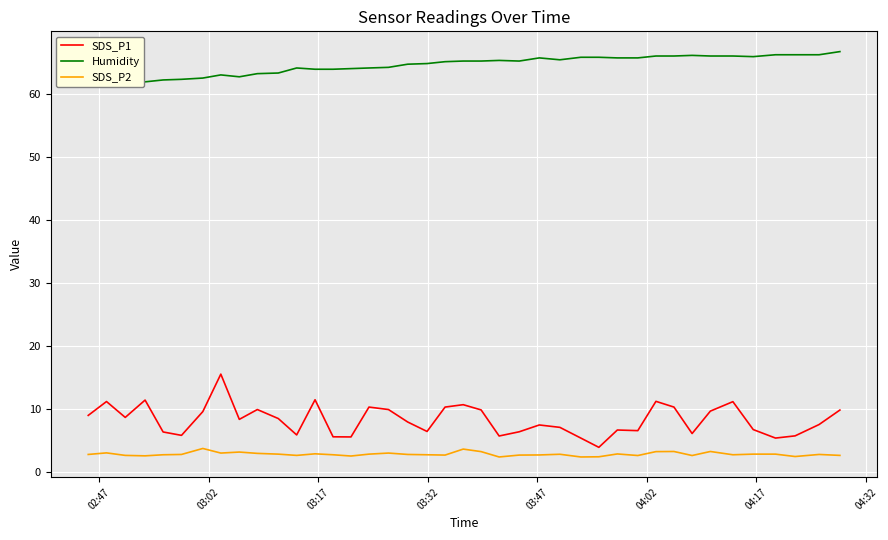

What is the lowest value of the SDS_P2 series?

2.4